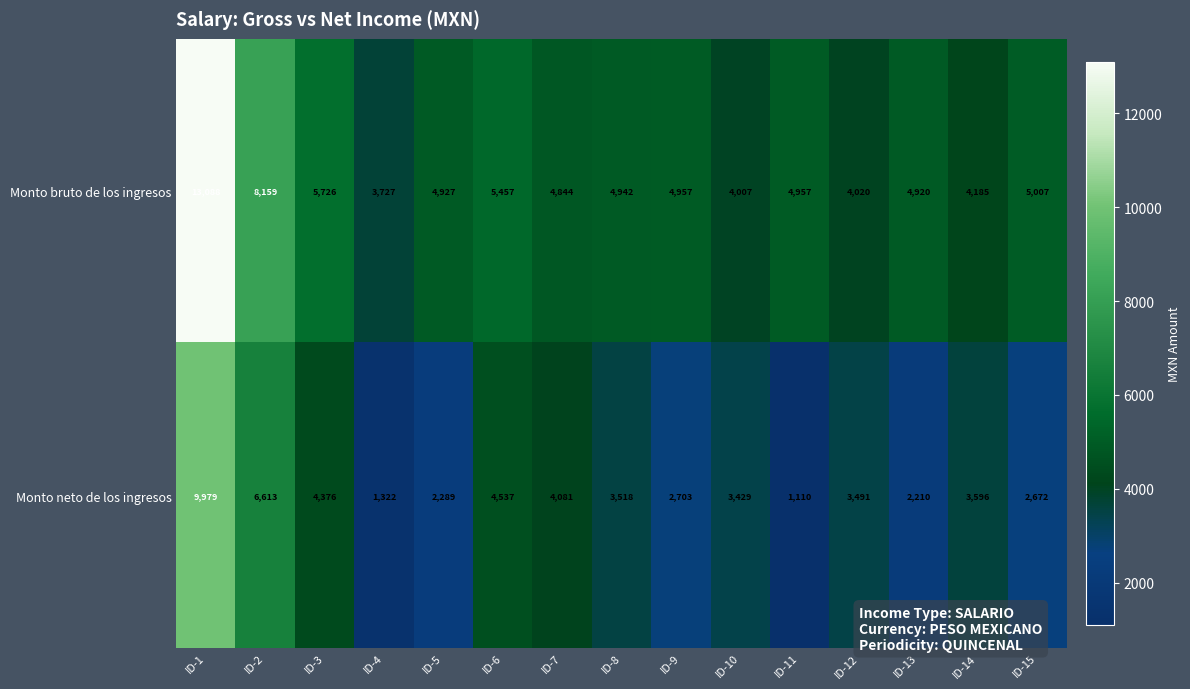

True or false: Monto neto de los ingresos has a value of 4376 at ID-3.

True